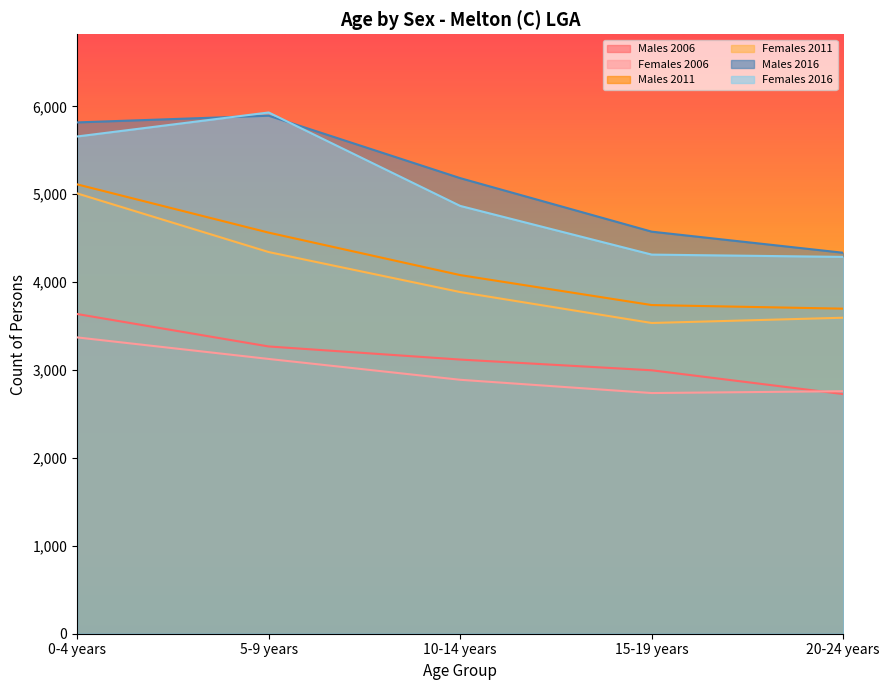

Reading right to left, what are all the values shown in this chart?

Males 2006: 20-24 years=2726	15-19 years=2997	10-14 years=3119	5-9 years=3268	0-4 years=3637
Females 2006: 20-24 years=2759	15-19 years=2738	10-14 years=2889	5-9 years=3126	0-4 years=3371
Males 2011: 20-24 years=3698	15-19 years=3739	10-14 years=4080	5-9 years=4563	0-4 years=5112
Females 2011: 20-24 years=3595	15-19 years=3535	10-14 years=3887	5-9 years=4342	0-4 years=5009
Males 2016: 20-24 years=4334	15-19 years=4574	10-14 years=5183	5-9 years=5893	0-4 years=5817
Females 2016: 20-24 years=4287	15-19 years=4313	10-14 years=4867	5-9 years=5930	0-4 years=5657